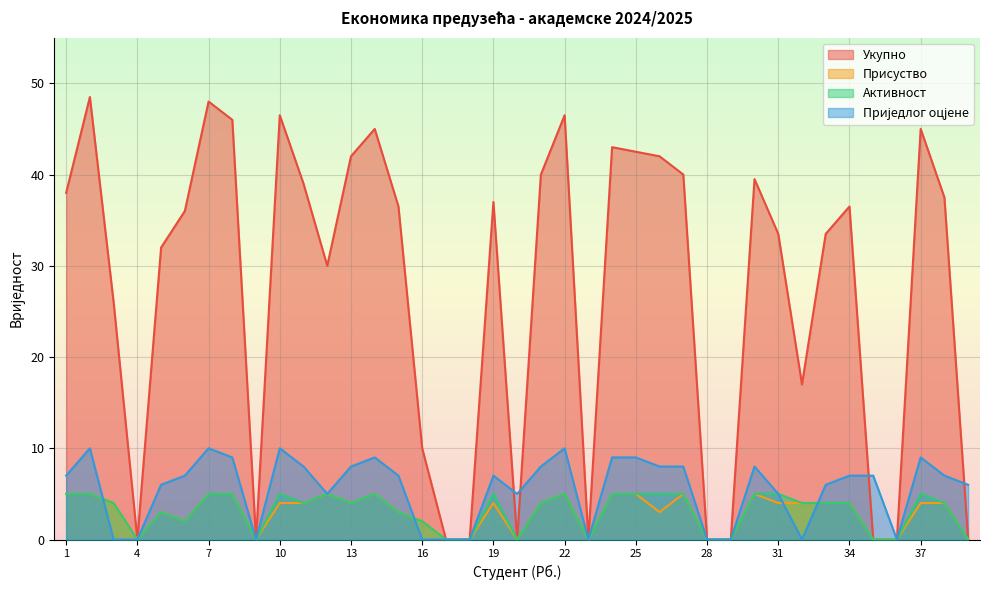

At which label is Приједлог оцјене closest to 5?

12